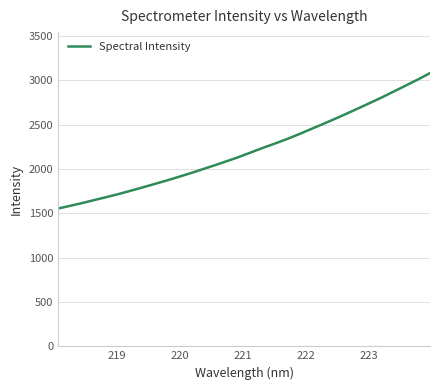

What is the difference between the maximum and minimum values?

1528.5